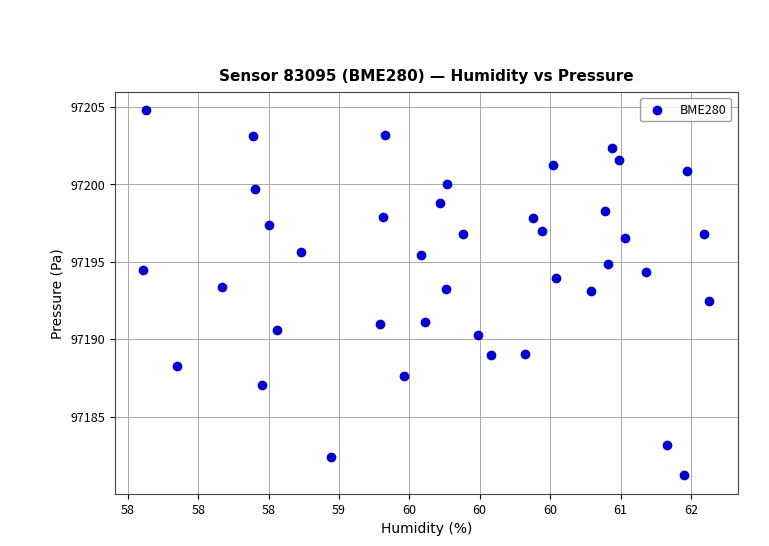

What Y value in the scatter plot is closest to 97192?

97192.5